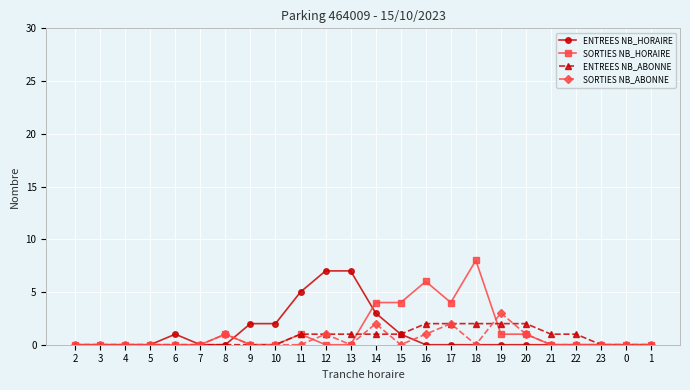

What is the maximum value shown in the chart?

8